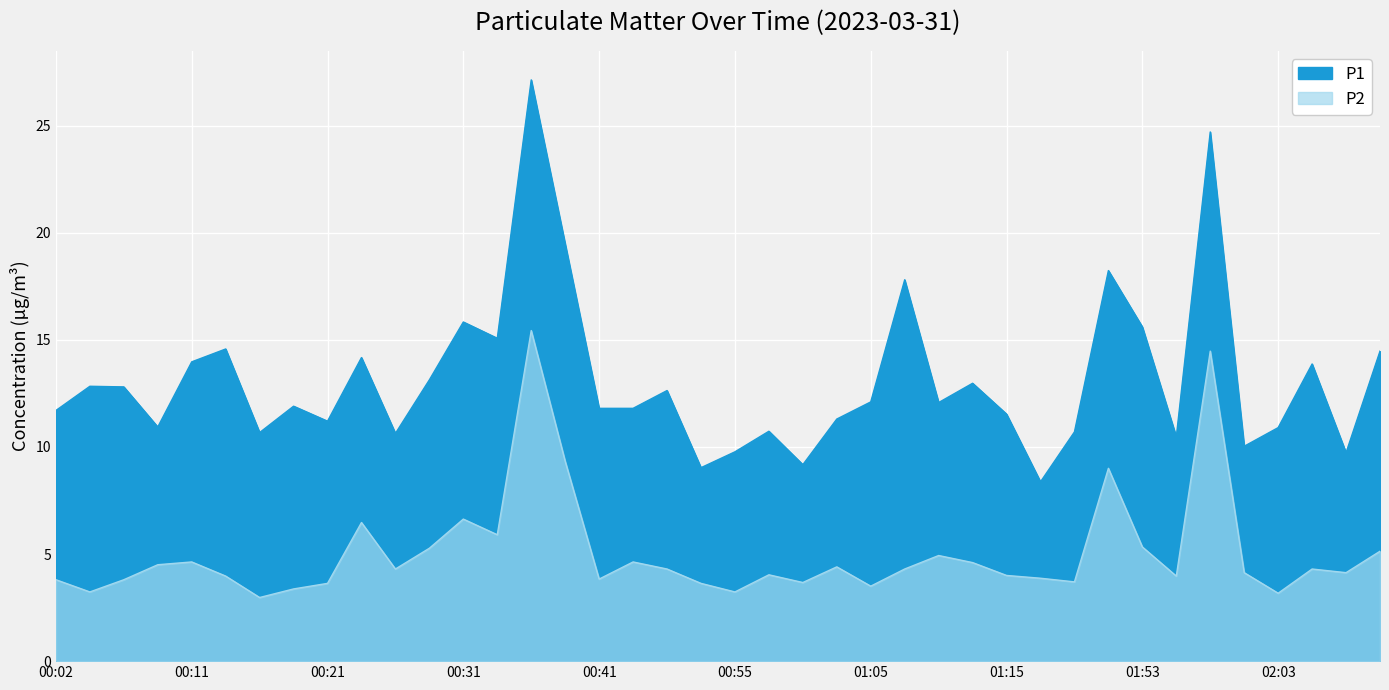

Which series changed the most between 01:02 and 01:15?

P2